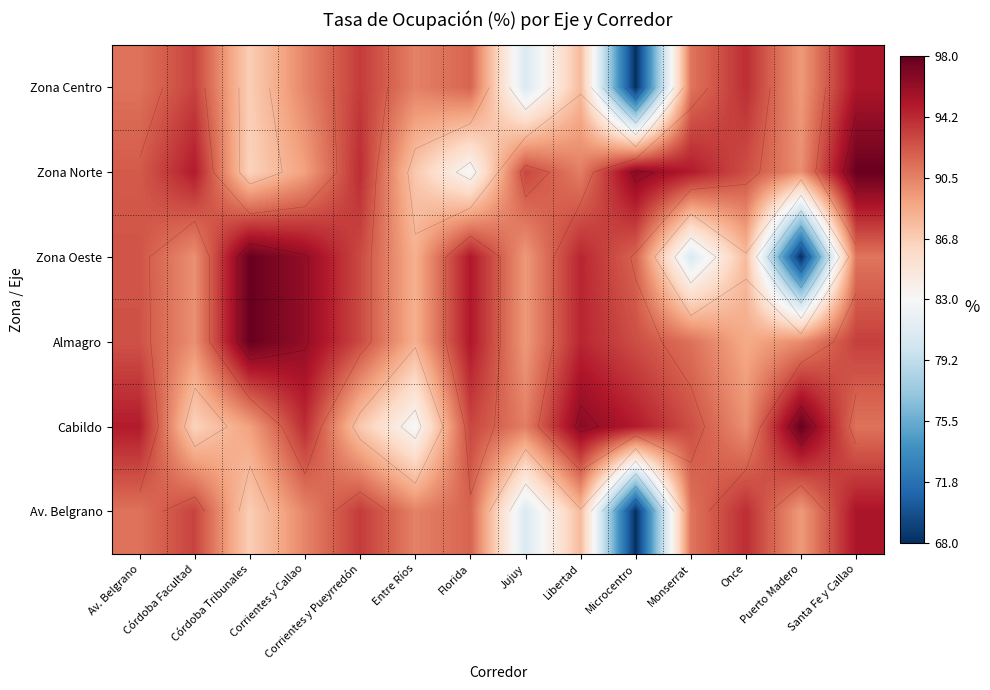

Which label corresponds to the smallest value in the chart?

Microcentro